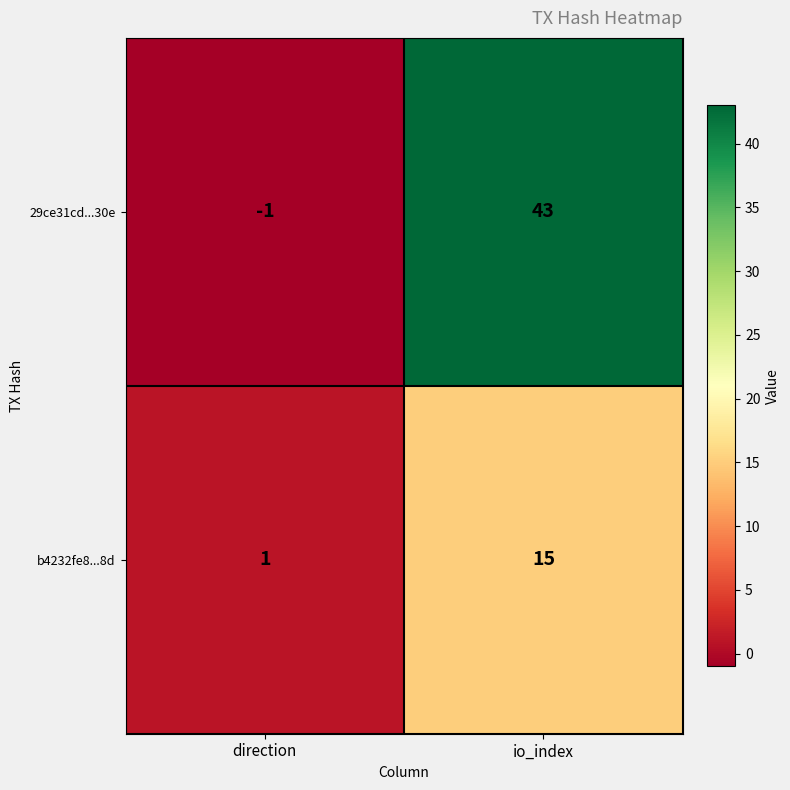

At which category does the chart reach its minimum across all series?

direction